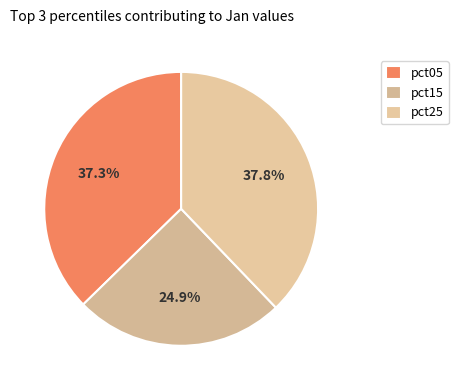

Combined, what portion of the pie is pct15 and pct05?

62.2%